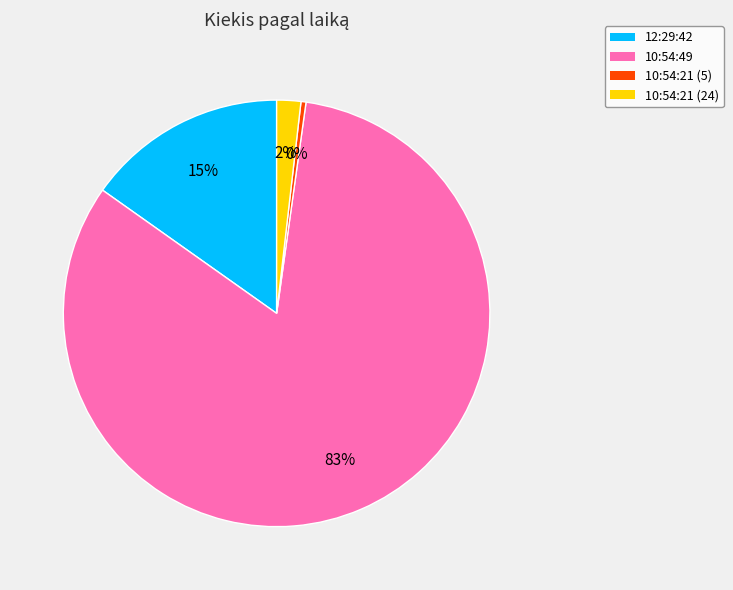

Combined, do 10:54:21 (24) and 10:54:21 (5) account for over 50%?

No